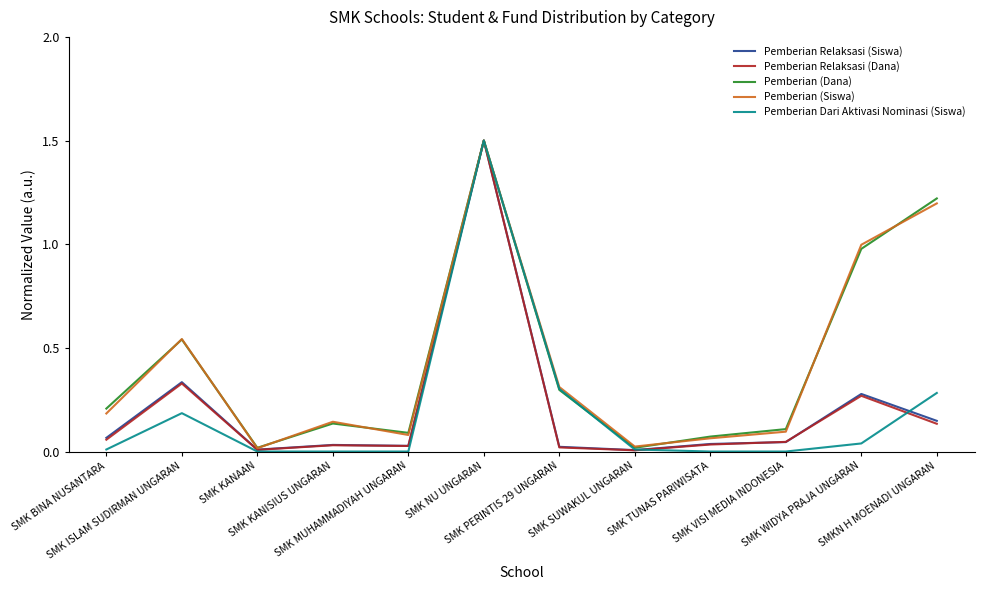

Which series has the largest range (max minus min)?

Pemberian Dari Aktivasi Nominasi (Siswa)